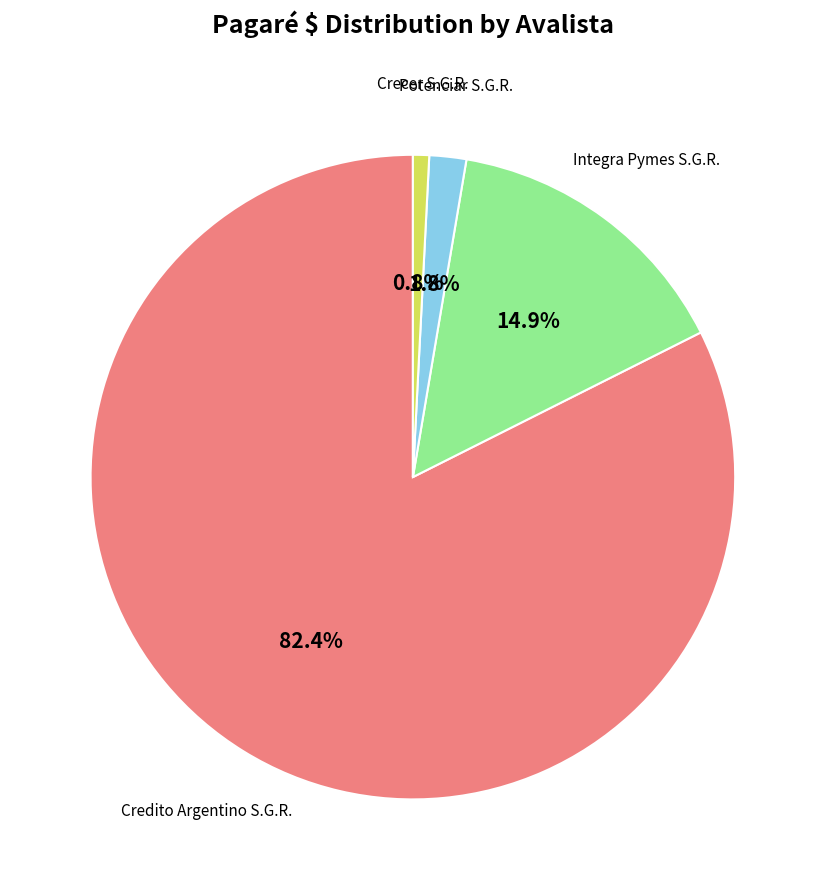

Is there a majority slice in this chart?

Yes